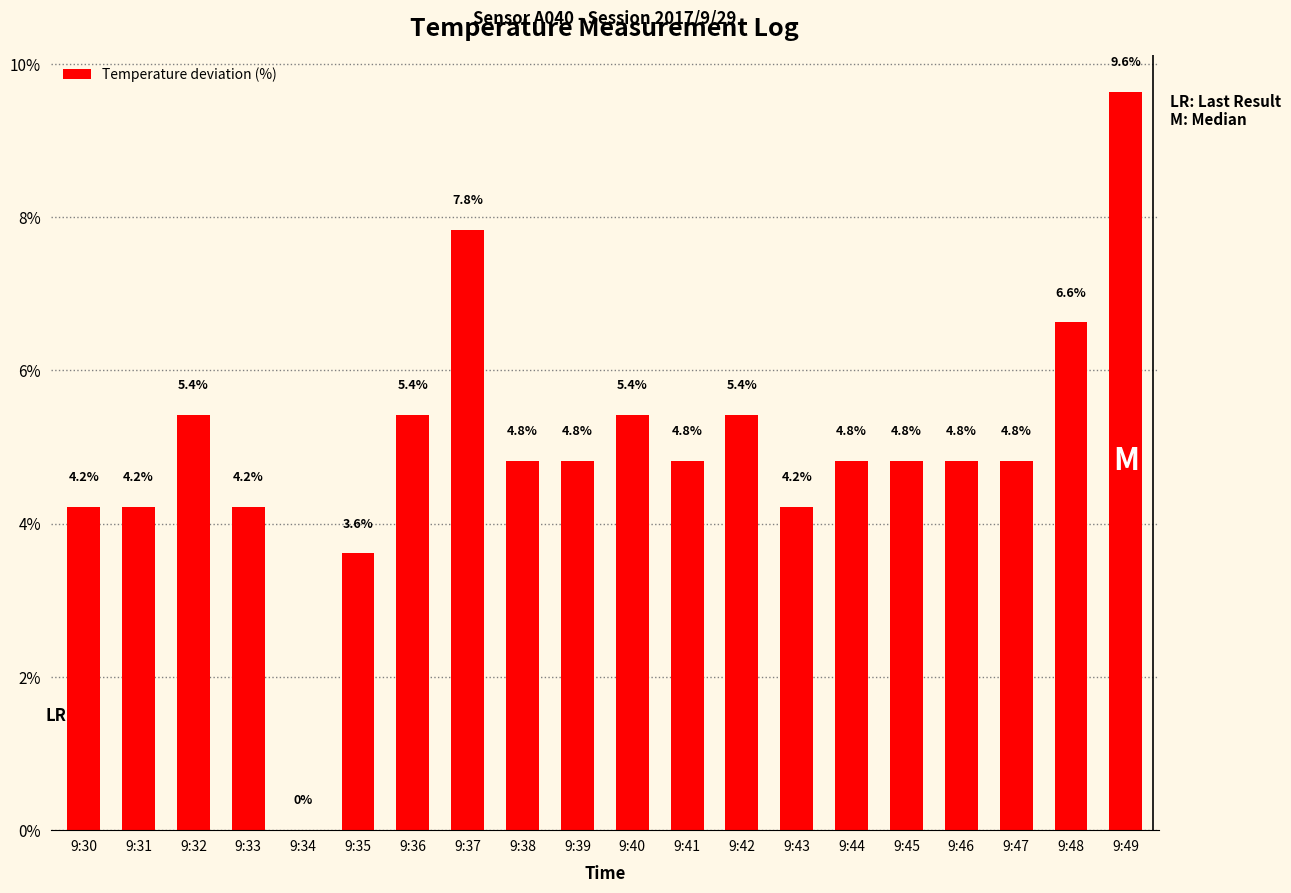

What is the approximate value at 9:46?

4.8